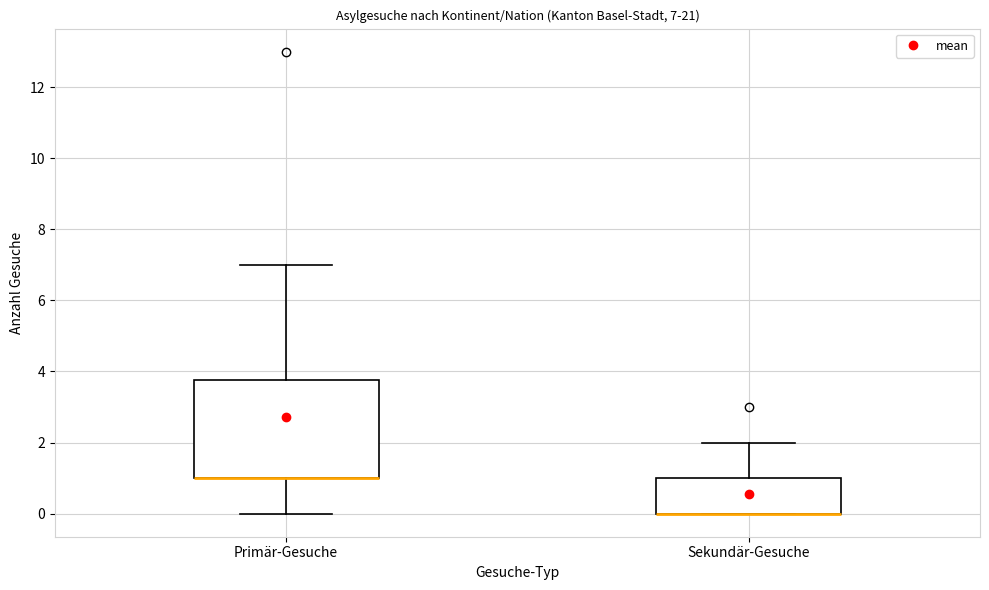

Comparing the boxes themselves (not the whiskers), which one is the tallest?

Primär-Gesuche